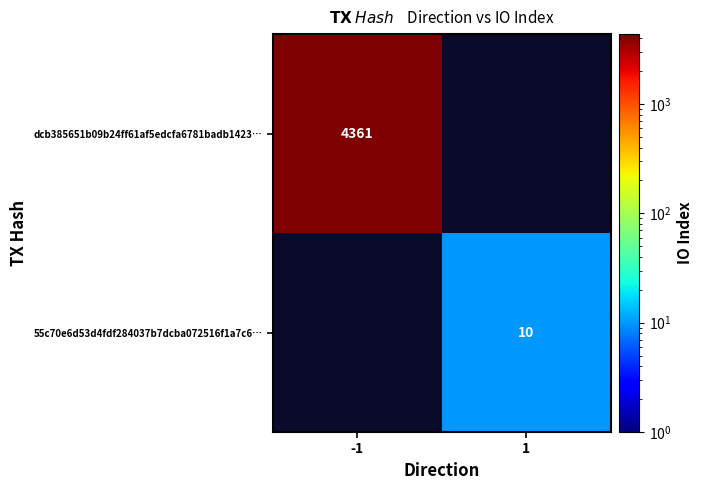

The 55c70e6d53d4fdf284037b7dcba072516f1a7c6… series shows 14 at 1. True or false?

False